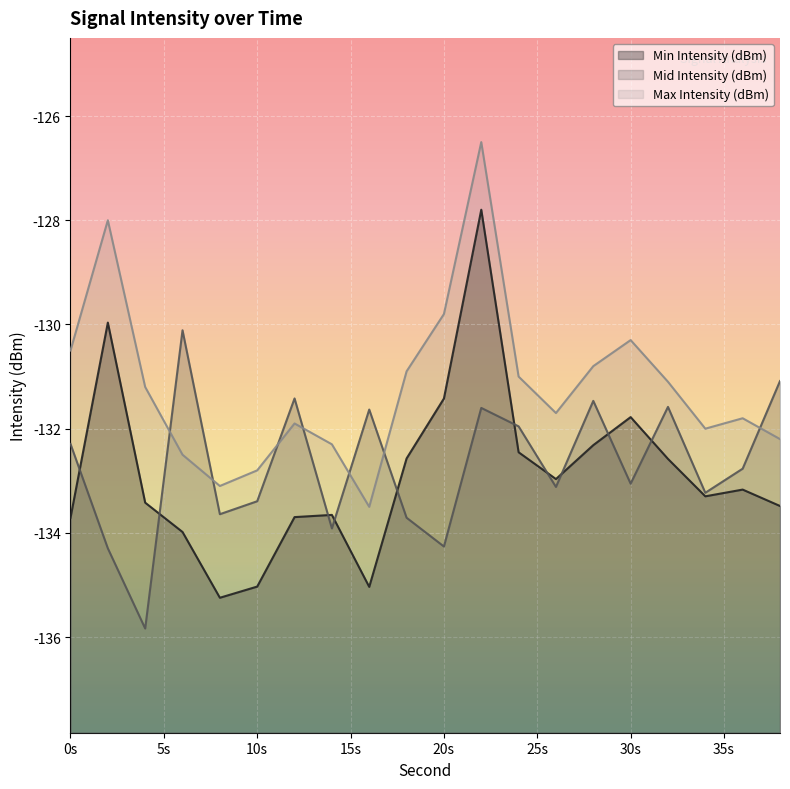

At which category is the sum across all series the highest?

22